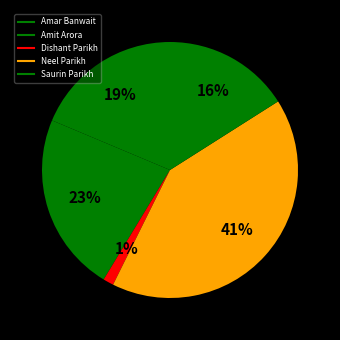

Count the number of slices in the pie.

5